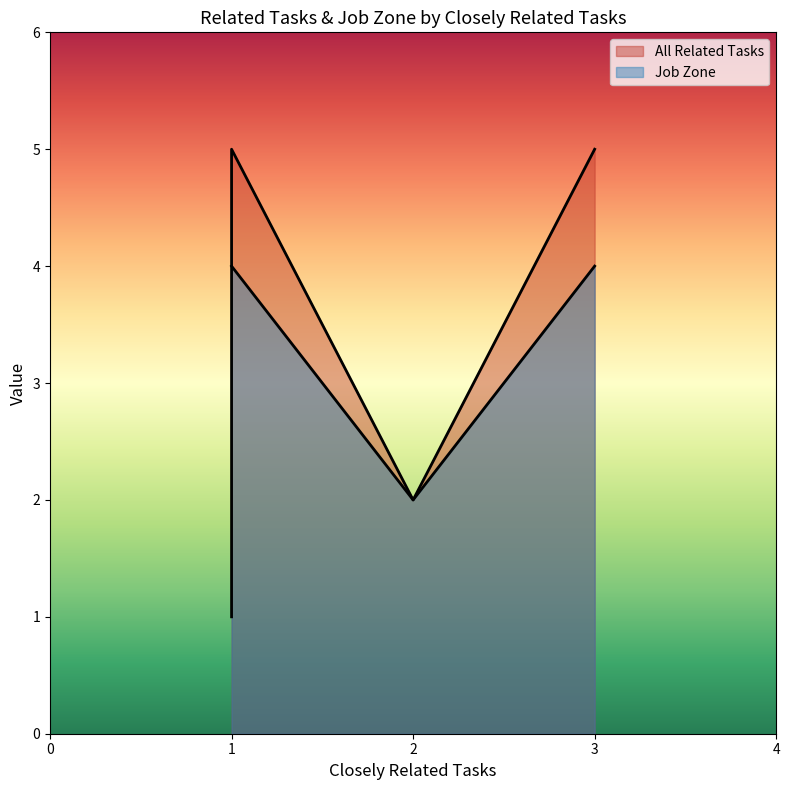

True or false: Job Zone and All Related Tasks cross at least once.

True